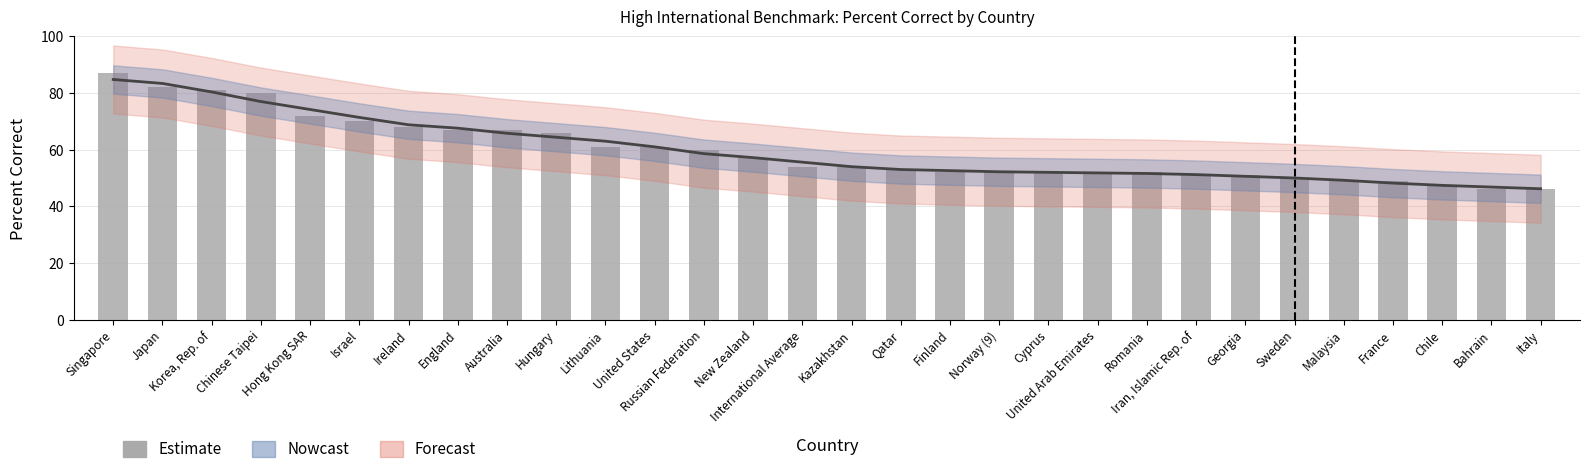

What is the difference between the second highest and minimum values?

36